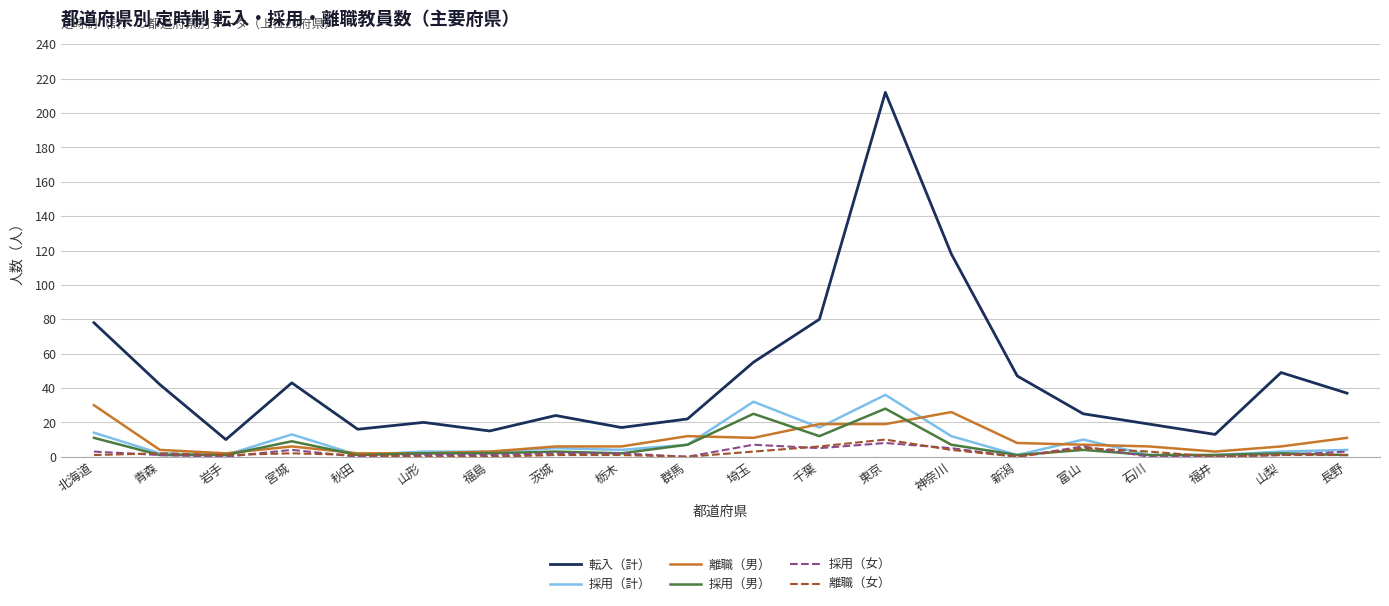

How many lines are shown in the chart?

6